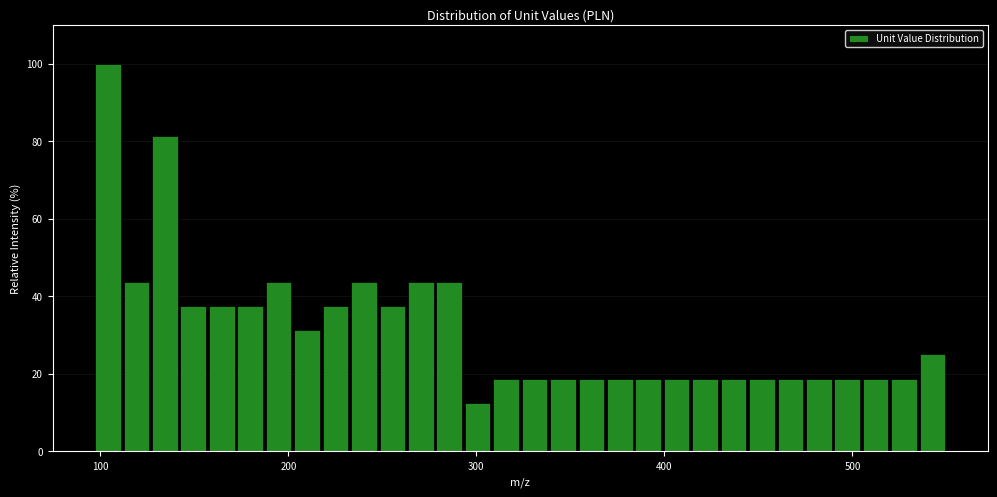

Around what value on the x-axis is the tallest bar? Give the approximate position of its centre, as read against the axis.

100